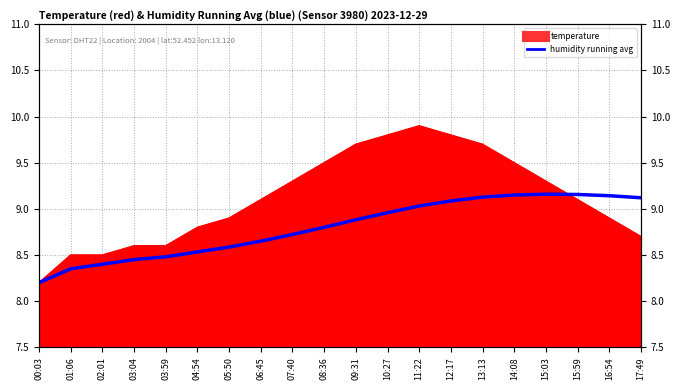

Read the value at 04:54.

8.5